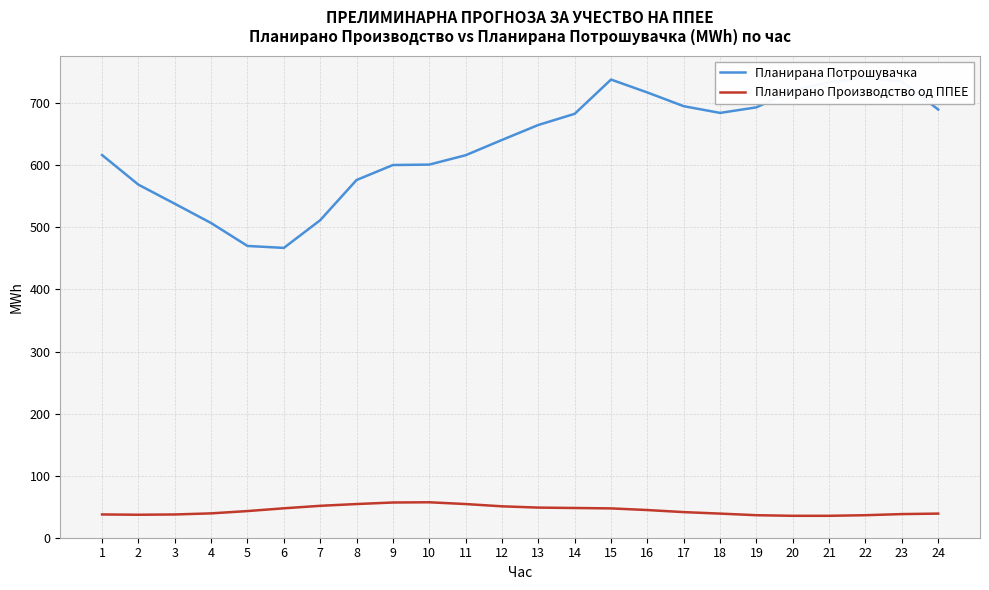

Is this an area chart (filled region under the line)?

No